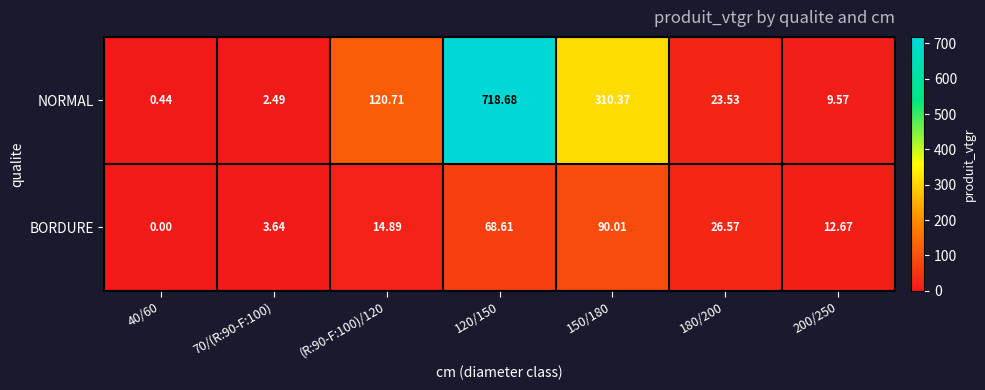

What is the spread (max minus min) of values at 120/150?

650.1